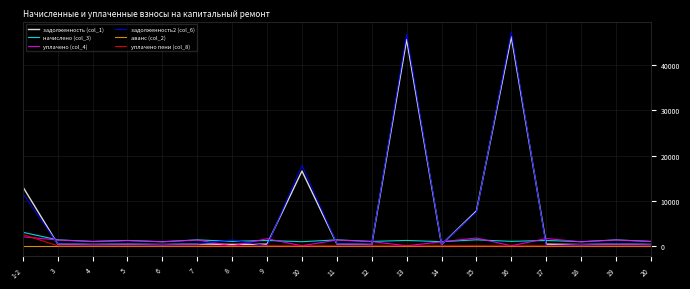

The value of аванс (col_2) at 20 is 0.0. True or false?

True